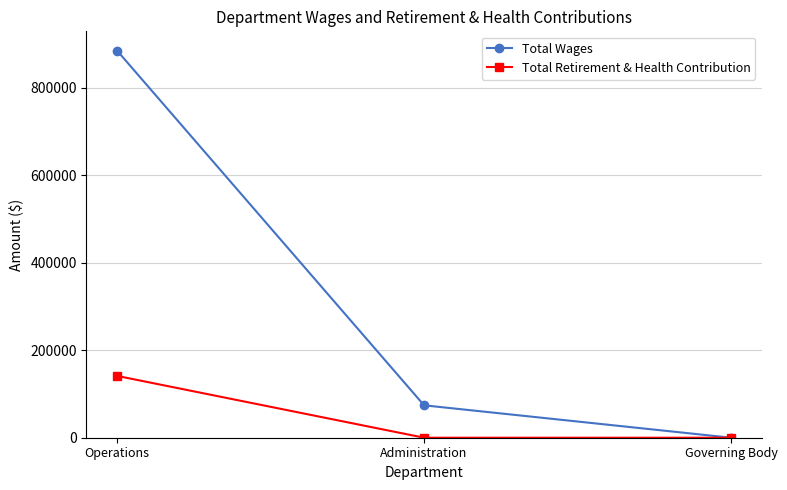

Rank the series by their average value, from highest to lowest.

Total Wages, Total Retirement & Health Contribution